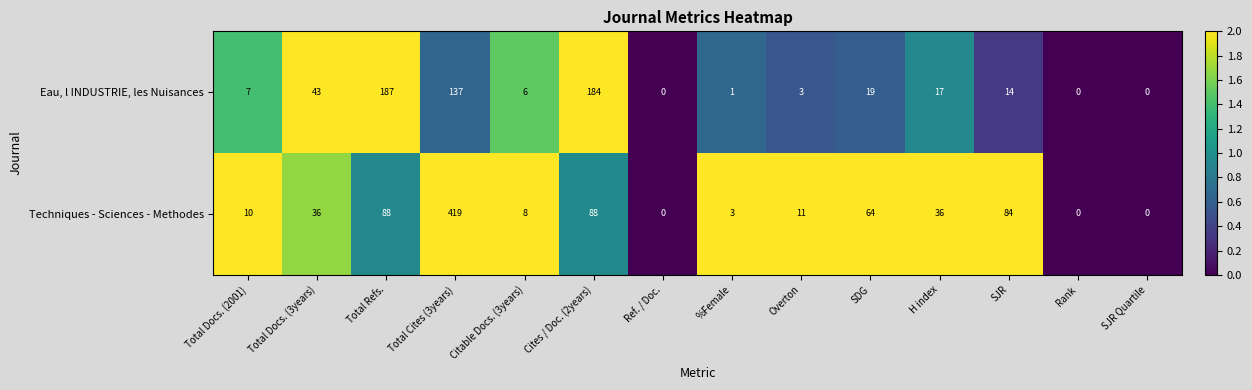

Count the number of categories in the chart.

14